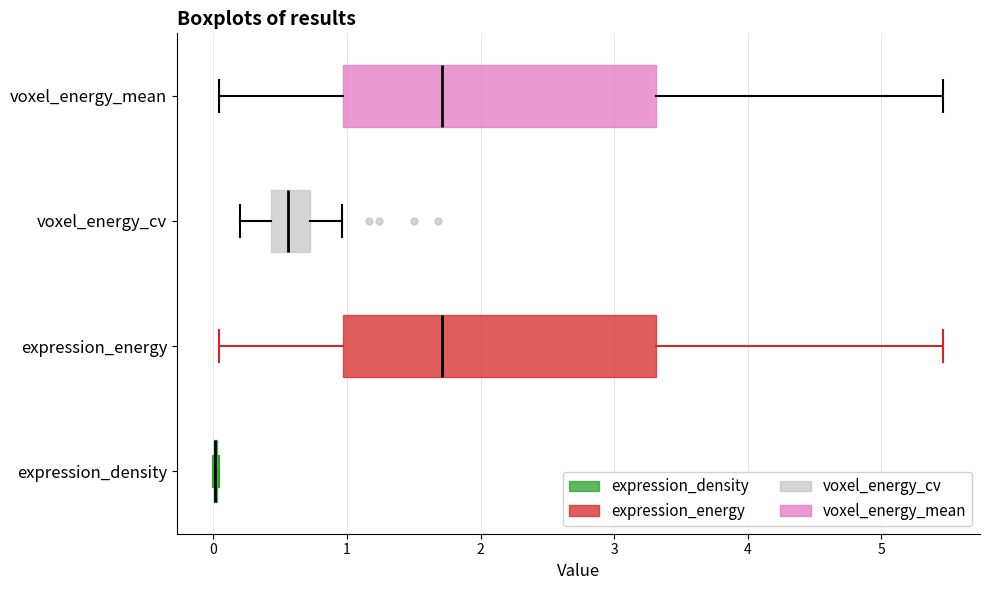

Reading bottom to top, transcribe this box plot: for each box, give where its median line is, the range the box spans, and where its two whiskers end, as read against the x-axis. The values are not printed on the chart, so give them approximately, as read against the axis.

expression_density: box collapsed to a line at 0.0, whiskers 0.0 to 0.0
expression_energy: median 1.7, box 1.0 to 3.3, whiskers 0.0 to 5.5
voxel_energy_cv: median 0.6, box 0.4 to 0.7, whiskers 0.2 to 1.0
voxel_energy_mean: median 1.7, box 1.0 to 3.3, whiskers 0.0 to 5.5